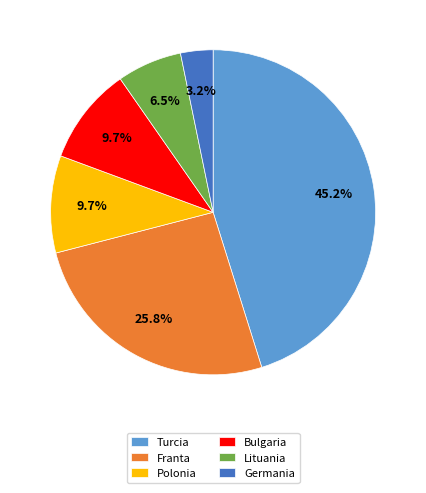

What percentage do Lituania and Franta together represent?

32.3%